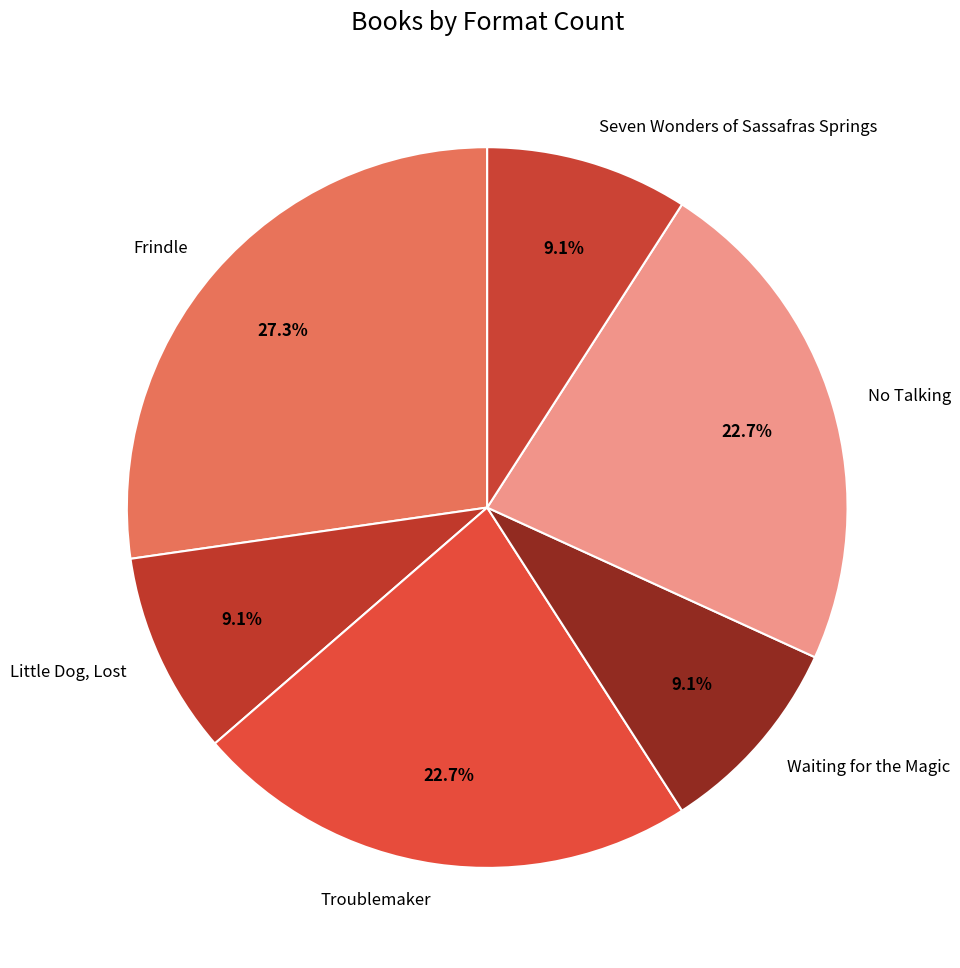

True or false: Little Dog, Lost accounts for 9% of the total.

True